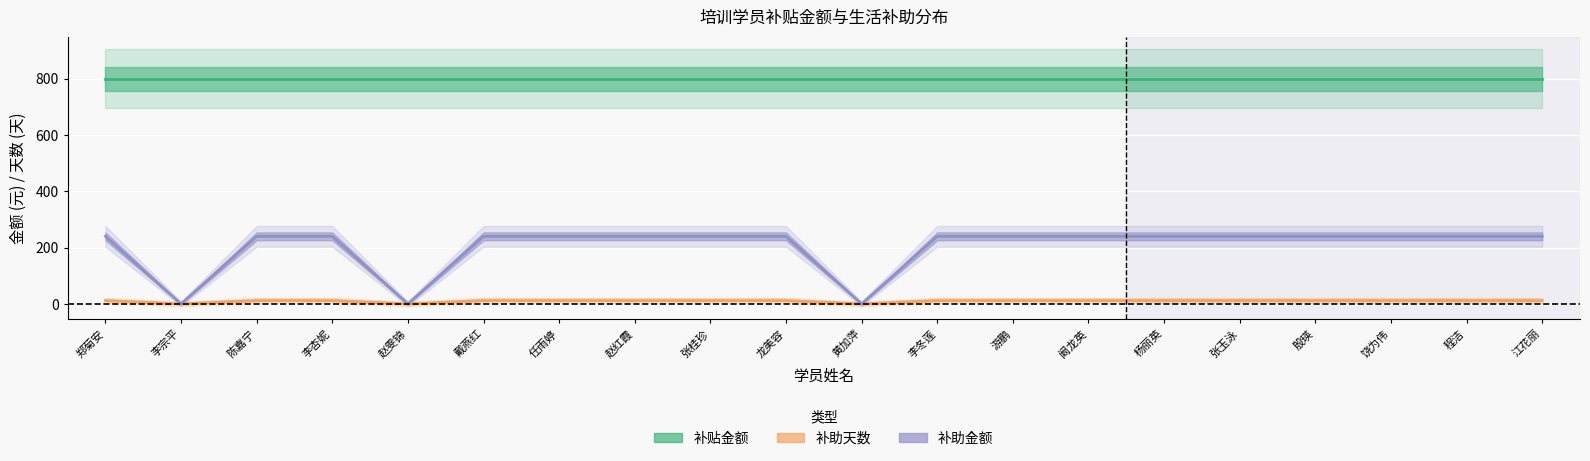

What is the label of the 19th point from the right?

李宗平